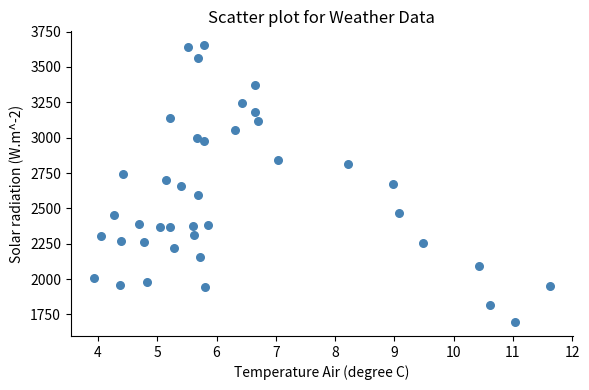

What is the range of Y values (max minus min)?

1958